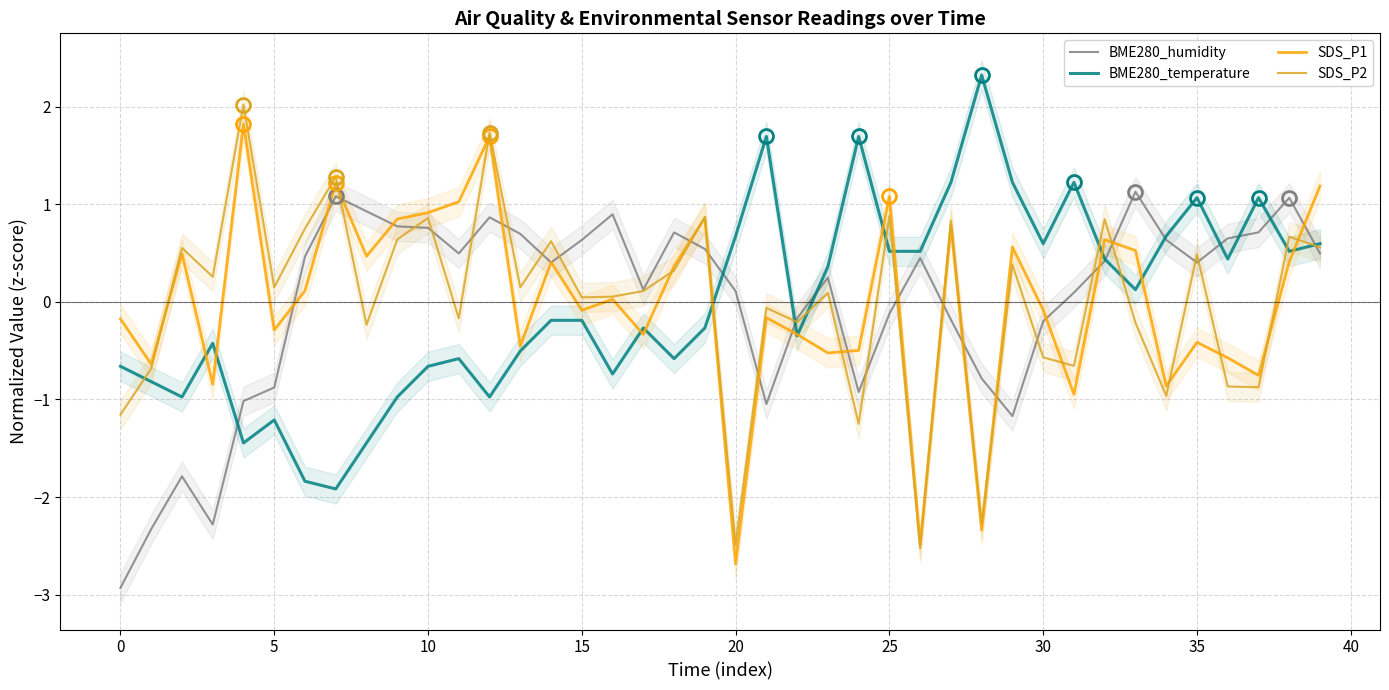

What is the label of the 3rd point from the right?

37